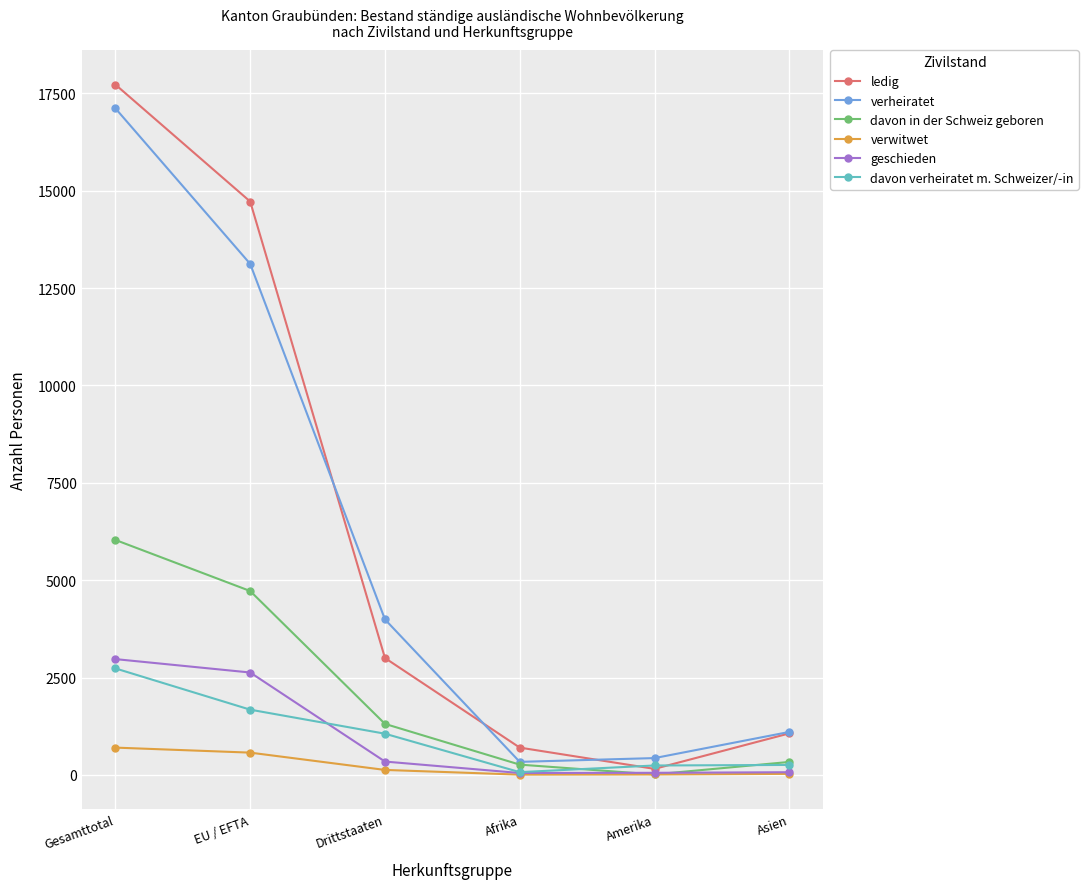

Which series has the widest spread of values?

ledig